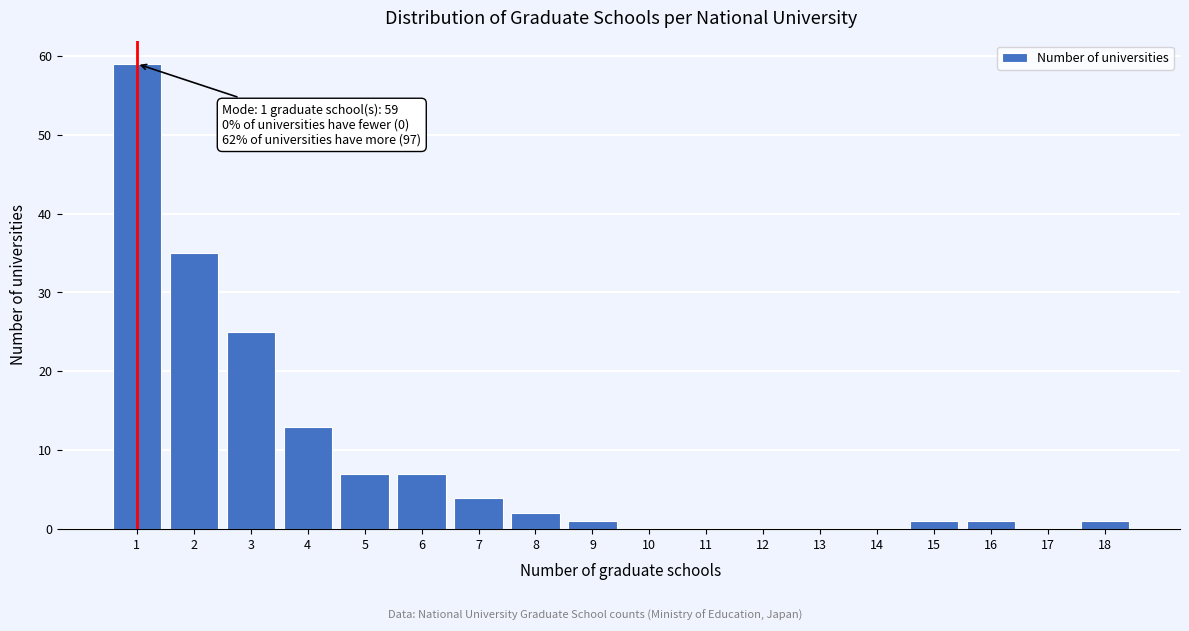

Reading left to right, list all the values displayed in this chart.

1=59	2=35	3=25	4=13	5=7	6=7	7=4	8=2	9=1	10=0	11=0	12=0	13=0	14=0	15=1	16=1	17=0	18=1